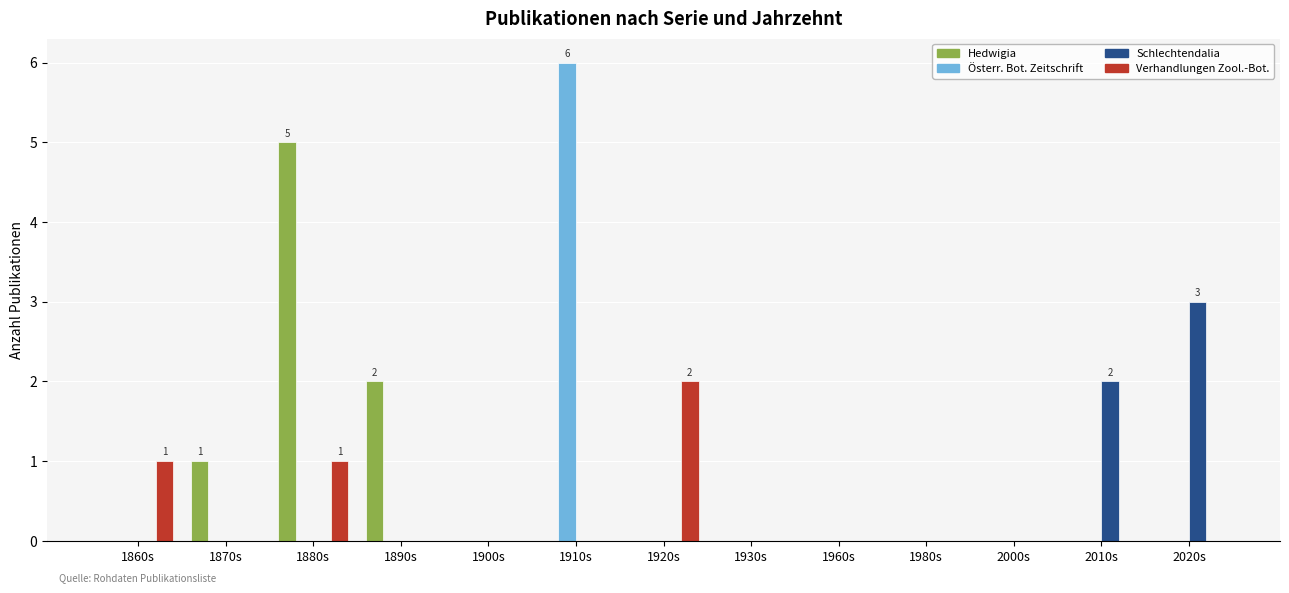

What is the greatest value displayed?

6